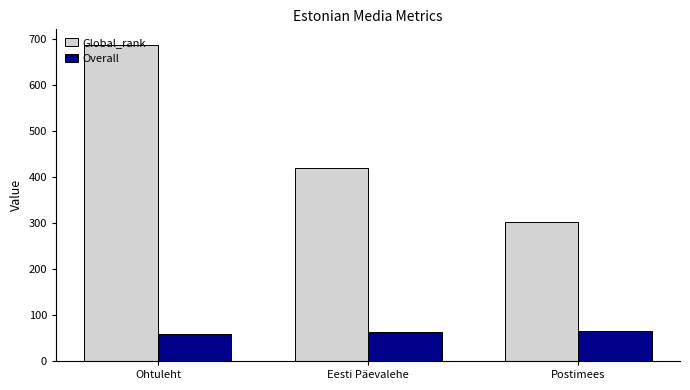

Rank the series by their average value, from lowest to highest.

Overall, Global_rank